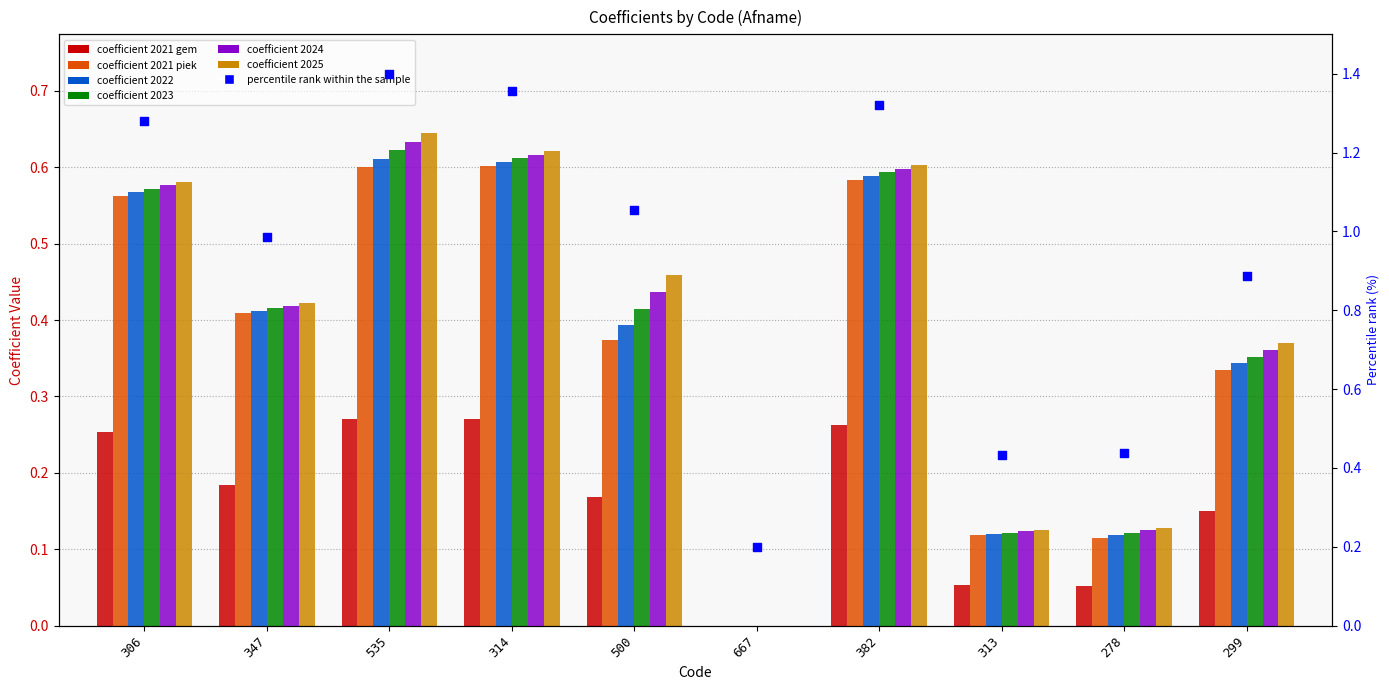

Which series has the largest total across all categories?

coefficient 2025